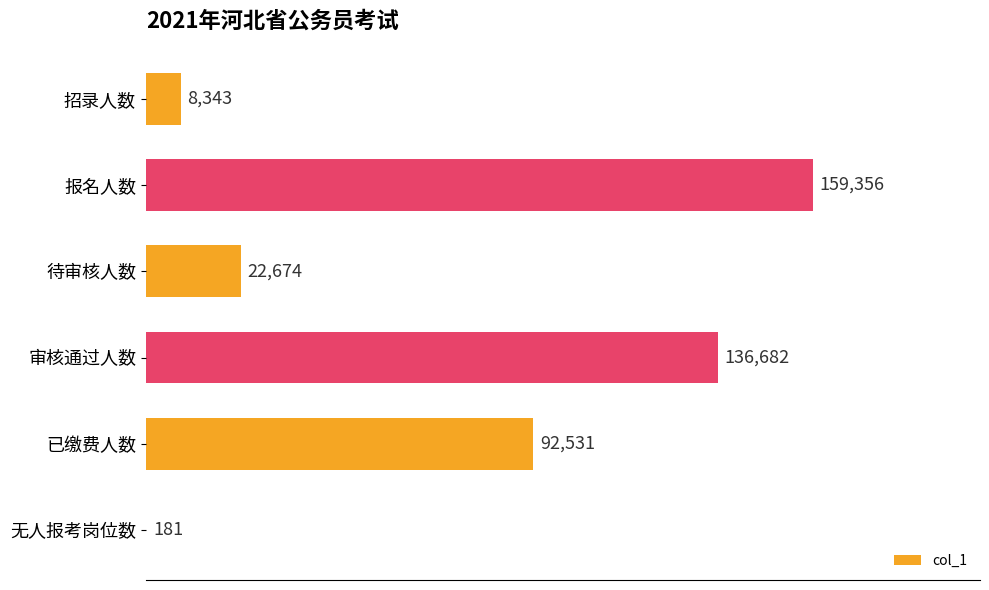

Which category has the highest value across all series?

报名人数